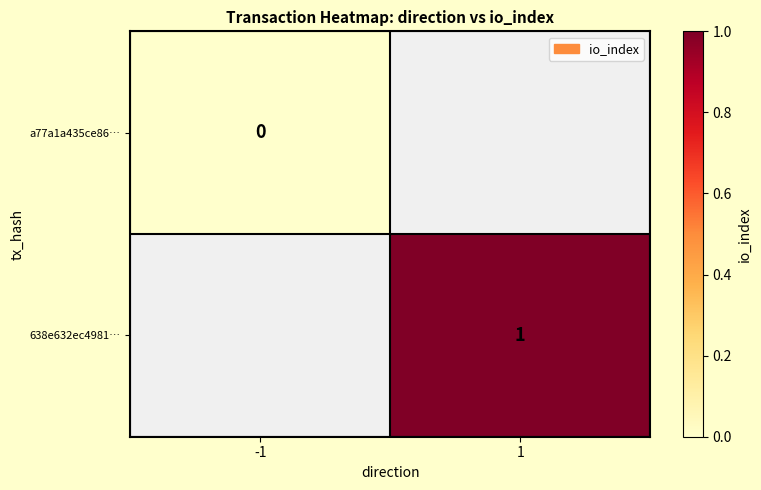

Is the value of 638e632ec4981… at 1 greater than the value of a77a1a435ce86… at -1?

Yes